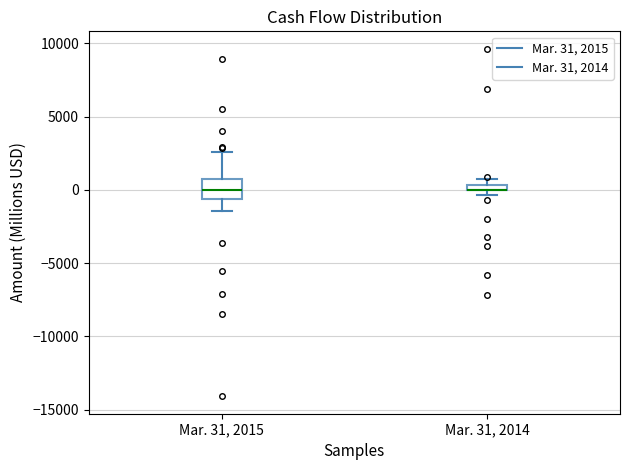

Comparing the boxes themselves (not the whiskers), which one is the tallest?

Mar. 31, 2015